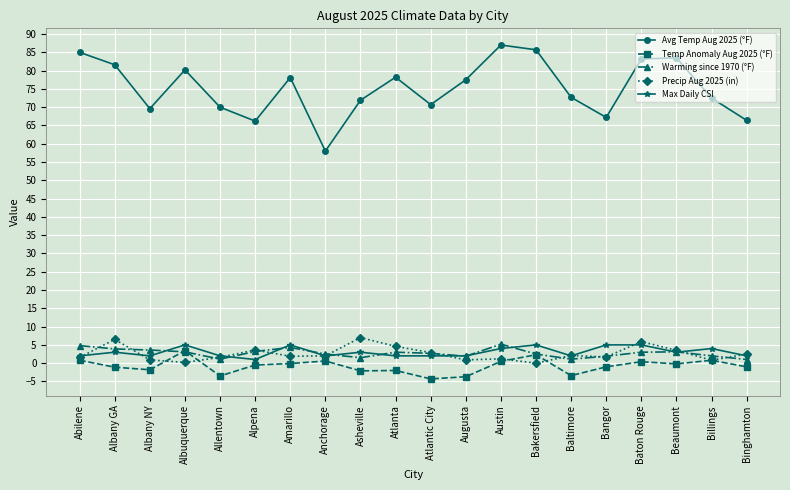

What is the label of the 16th point from the right?

Allentown